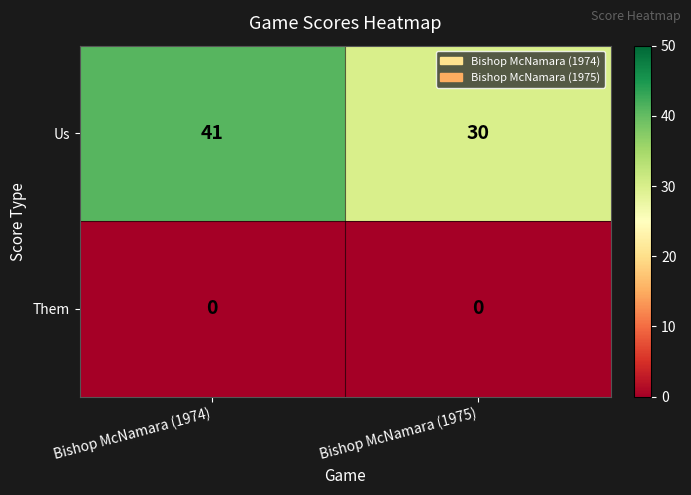

Which category has the highest value in the Us series?

Bishop McNamara (1974)